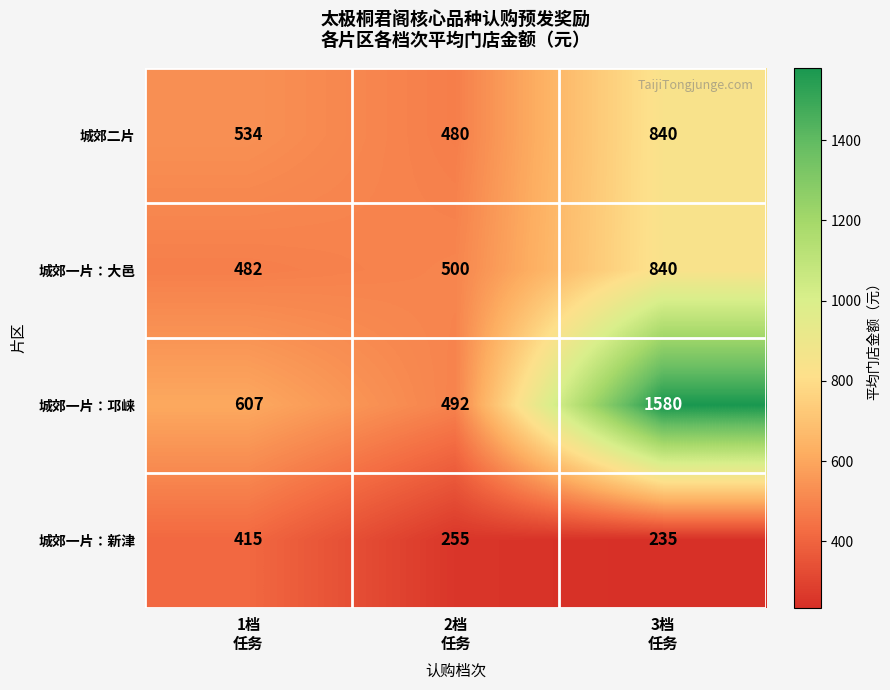

Count the 城郊一片：邛崃 values in the range 492 to 1580.

3